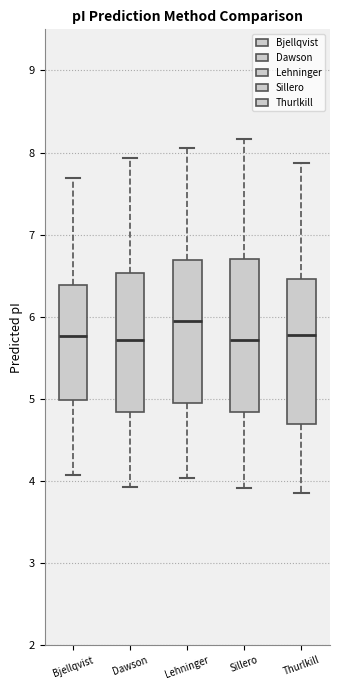

Reading left to right, transcribe this box plot: for each box, give where its median line is, the range the box spans, and where its two whiskers end, as read against the y-axis. The values are not printed on the chart, so give them approximately, as read against the axis.

Bjellqvist: median 5.8, box 5.0 to 6.4, whiskers 4.1 to 7.7
Dawson: median 5.7, box 4.8 to 6.5, whiskers 3.9 to 7.9
Lehninger: median 5.9, box 5.0 to 6.7, whiskers 4.0 to 8.1
Sillero: median 5.7, box 4.8 to 6.7, whiskers 3.9 to 8.2
Thurlkill: median 5.8, box 4.7 to 6.5, whiskers 3.9 to 7.9